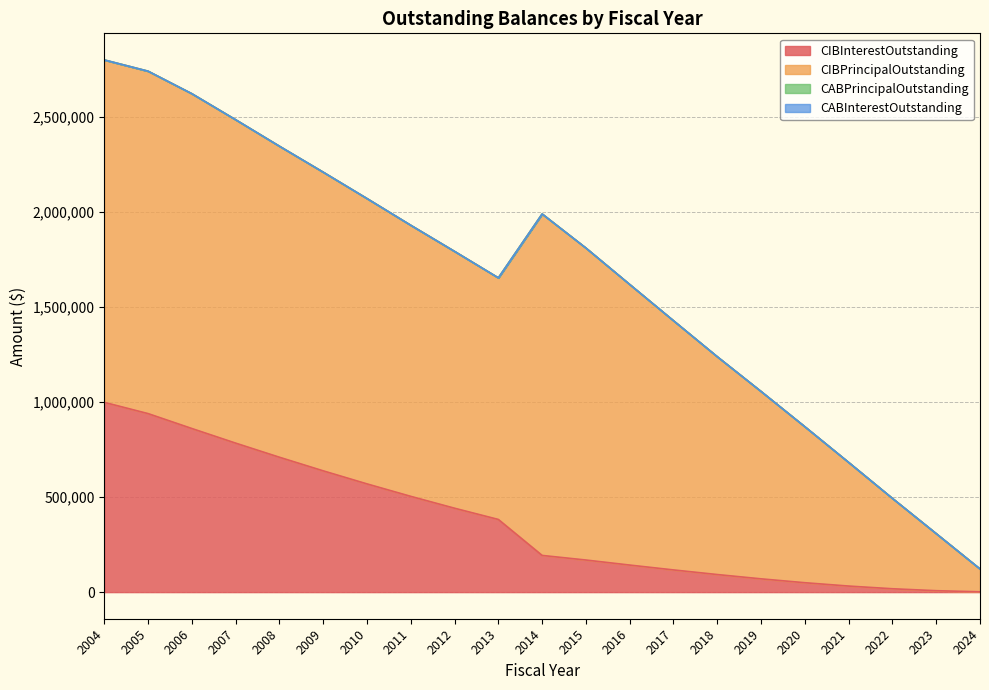

The CIBInterestOutstanding series shows 11322.9 at 2023. True or false?

False